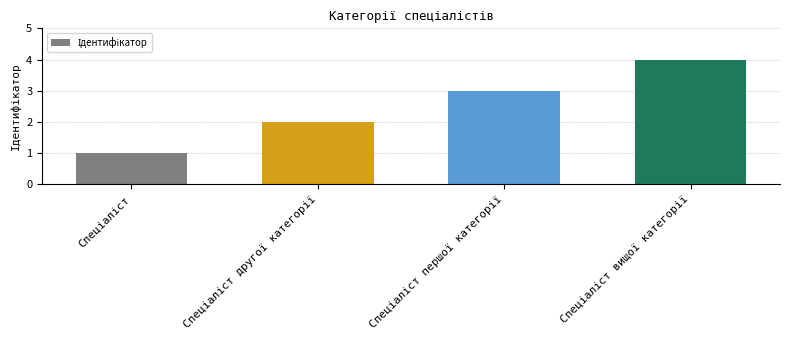

How many values are between 2 and 4?

3